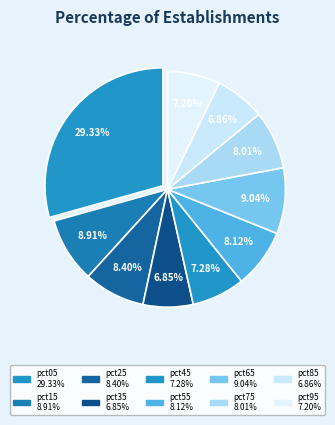

To the nearest percent, what is the average slice percentage?

10%